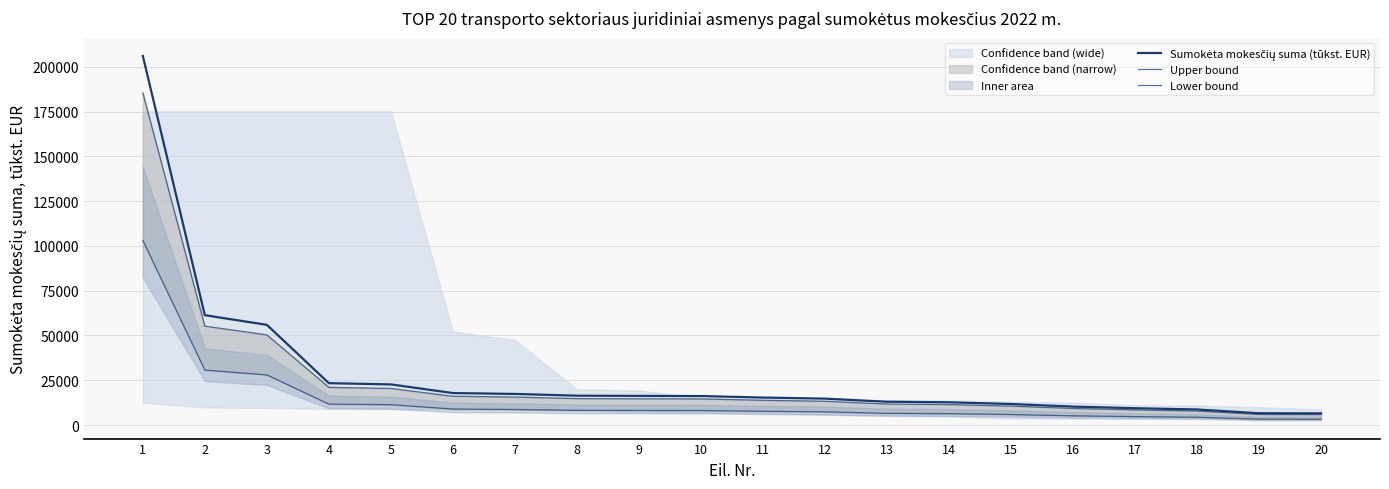

Which series has the largest range (max minus min)?

Sumokėta mokesčių suma (tūkst. EUR)